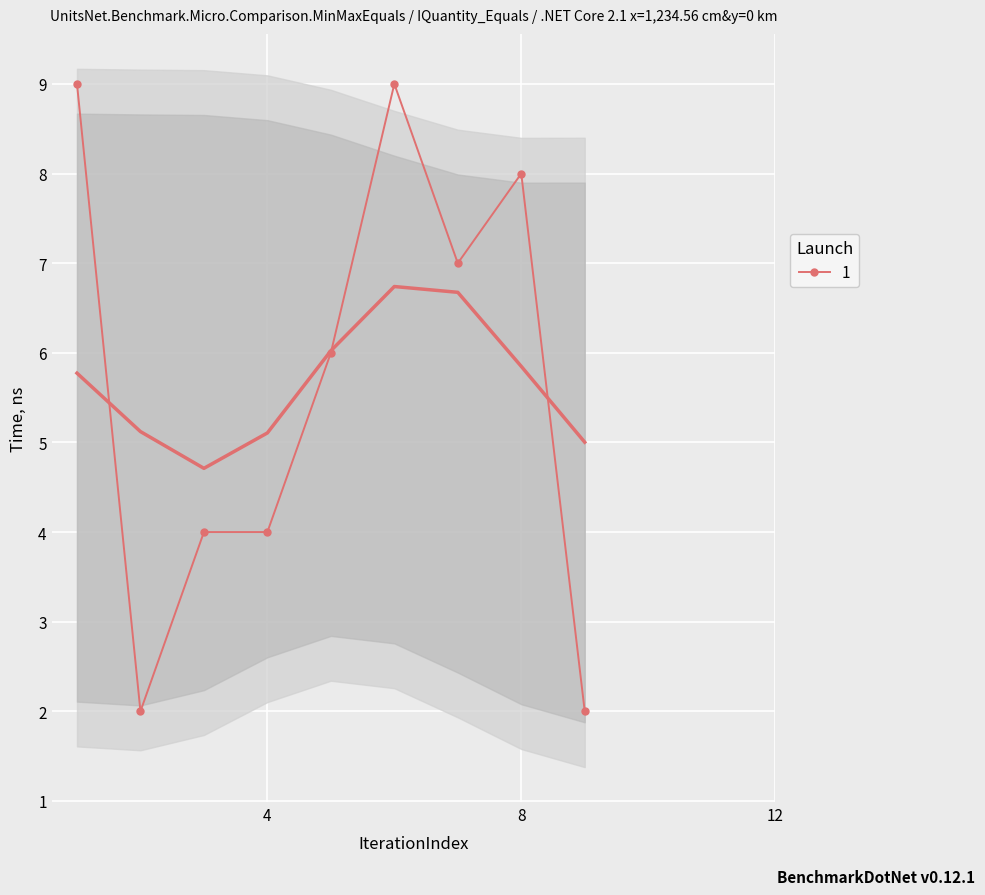

Is it true that 1 equals 11 at 8?

False